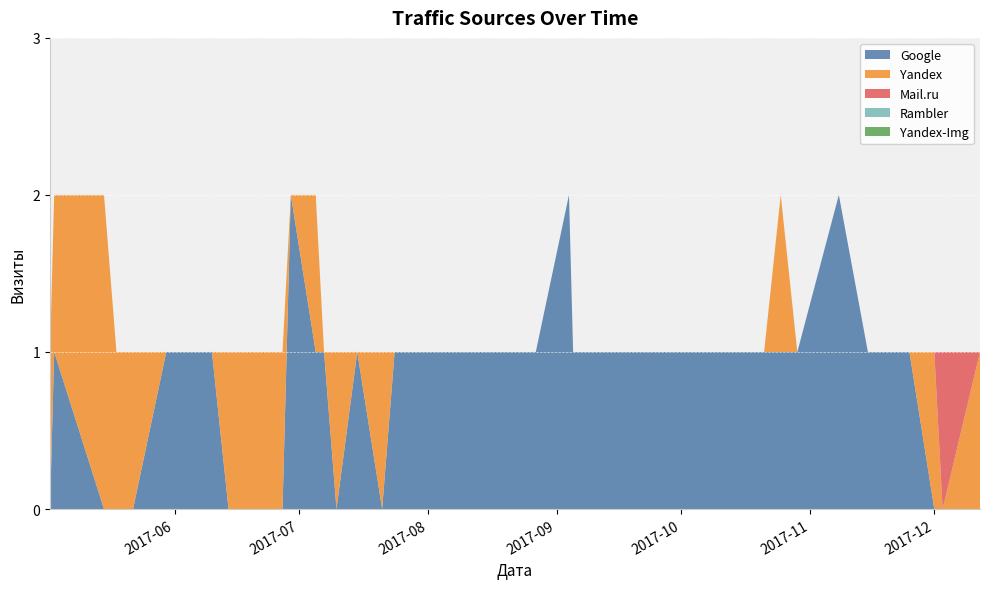

Reading left to right, what are all the values shown in this chart?

Google: 2017-12-12=0	2017-12-03=0	2017-12-01=0	2017-11-25=1	2017-11-16=1	2017-11-15=1	2017-11-08=2	2017-10-29=1	2017-10-25=1	2017-10-21=1	2017-10-15=1	2017-10-08=1	2017-09-07=1	2017-09-05=1	2017-09-04=2	2017-08-27=1	2017-08-14=1	2017-08-10=1	2017-07-30=1	2017-07-27=1	2017-07-24=1	2017-07-21=0	2017-07-15=1	2017-07-10=0	2017-07-07=1	2017-07-05=1	2017-06-29=2	2017-06-27=0	2017-06-16=0	2017-06-14=0	2017-06-10=1	2017-06-08=1	2017-06-02=1	2017-05-30=1	2017-05-22=0	2017-05-20=0	2017-05-18=0	2017-05-15=0	2017-05-03=1	2017-05-02=0
Yandex: 2017-12-12=1	2017-12-03=0	2017-12-01=1	2017-11-25=0	2017-11-16=0	2017-11-15=0	2017-11-08=0	2017-10-29=0	2017-10-25=1	2017-10-21=0	2017-10-15=0	2017-10-08=0	2017-09-07=0	2017-09-05=0	2017-09-04=0	2017-08-27=0	2017-08-14=0	2017-08-10=0	2017-07-30=0	2017-07-27=0	2017-07-24=0	2017-07-21=1	2017-07-15=0	2017-07-10=1	2017-07-07=0	2017-07-05=1	2017-06-29=0	2017-06-27=1	2017-06-16=1	2017-06-14=1	2017-06-10=0	2017-06-08=0	2017-06-02=0	2017-05-30=0	2017-05-22=1	2017-05-20=1	2017-05-18=1	2017-05-15=2	2017-05-03=1	2017-05-02=1
Mail.ru: 2017-12-12=0	2017-12-03=1	2017-12-01=0	2017-11-25=0	2017-11-16=0	2017-11-15=0	2017-11-08=0	2017-10-29=0	2017-10-25=0	2017-10-21=0	2017-10-15=0	2017-10-08=0	2017-09-07=0	2017-09-05=0	2017-09-04=0	2017-08-27=0	2017-08-14=0	2017-08-10=0	2017-07-30=0	2017-07-27=0	2017-07-24=0	2017-07-21=0	2017-07-15=0	2017-07-10=0	2017-07-07=0	2017-07-05=0	2017-06-29=0	2017-06-27=0	2017-06-16=0	2017-06-14=0	2017-06-10=0	2017-06-08=0	2017-06-02=0	2017-05-30=0	2017-05-22=0	2017-05-20=0	2017-05-18=0	2017-05-15=0	2017-05-03=0	2017-05-02=0
Rambler: 2017-12-12=0	2017-12-03=0	2017-12-01=0	2017-11-25=0	2017-11-16=0	2017-11-15=0	2017-11-08=0	2017-10-29=0	2017-10-25=0	2017-10-21=0	2017-10-15=0	2017-10-08=0	2017-09-07=0	2017-09-05=0	2017-09-04=0	2017-08-27=0	2017-08-14=0	2017-08-10=0	2017-07-30=0	2017-07-27=0	2017-07-24=0	2017-07-21=0	2017-07-15=0	2017-07-10=0	2017-07-07=0	2017-07-05=0	2017-06-29=0	2017-06-27=0	2017-06-16=0	2017-06-14=0	2017-06-10=0	2017-06-08=0	2017-06-02=0	2017-05-30=0	2017-05-22=0	2017-05-20=0	2017-05-18=0	2017-05-15=0	2017-05-03=0	2017-05-02=0
Yandex-Img: 2017-12-12=0	2017-12-03=0	2017-12-01=0	2017-11-25=0	2017-11-16=0	2017-11-15=0	2017-11-08=0	2017-10-29=0	2017-10-25=0	2017-10-21=0	2017-10-15=0	2017-10-08=0	2017-09-07=0	2017-09-05=0	2017-09-04=0	2017-08-27=0	2017-08-14=0	2017-08-10=0	2017-07-30=0	2017-07-27=0	2017-07-24=0	2017-07-21=0	2017-07-15=0	2017-07-10=0	2017-07-07=0	2017-07-05=0	2017-06-29=0	2017-06-27=0	2017-06-16=0	2017-06-14=0	2017-06-10=0	2017-06-08=0	2017-06-02=0	2017-05-30=0	2017-05-22=0	2017-05-20=0	2017-05-18=0	2017-05-15=0	2017-05-03=0	2017-05-02=0